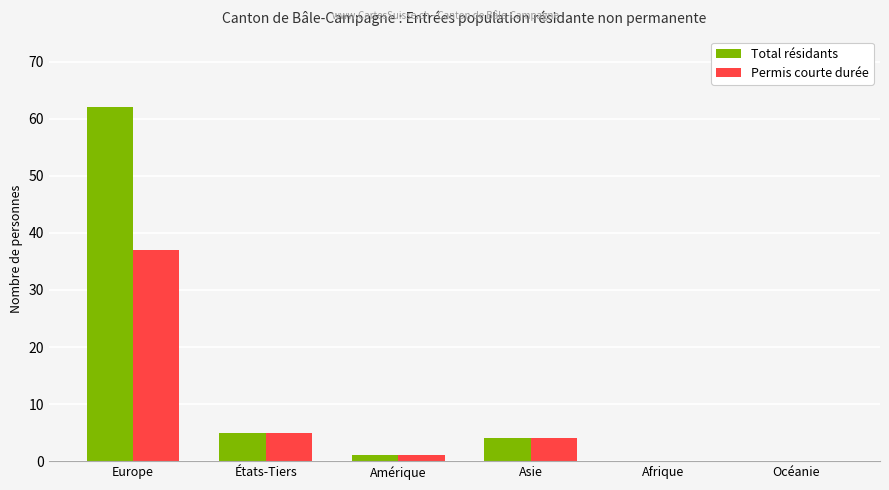

Which series changed the most between Europe and Amérique?

Total résidants